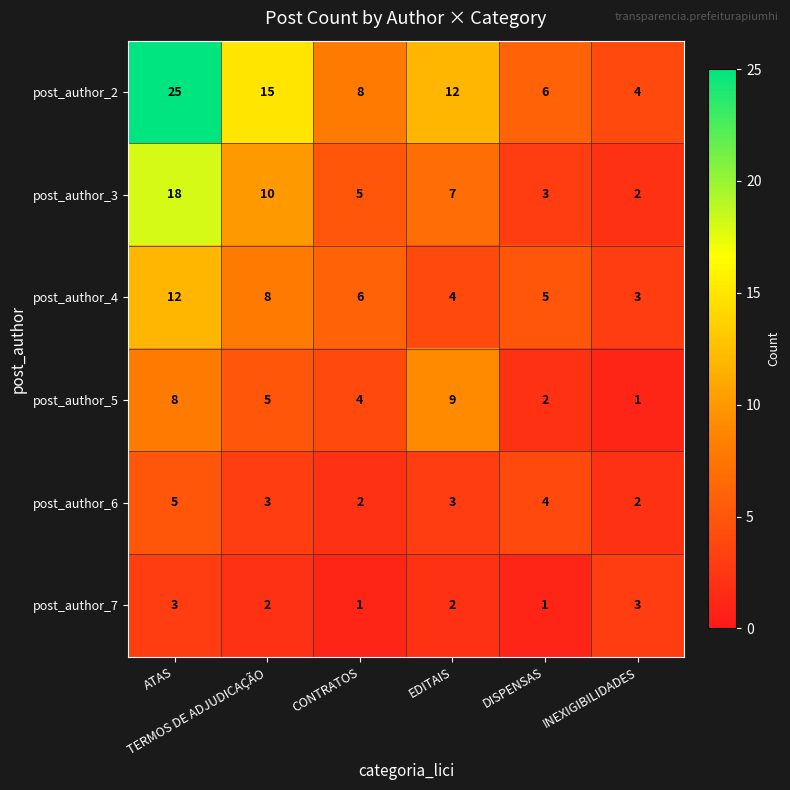

At how many categories does at least one series exceed 10?

3